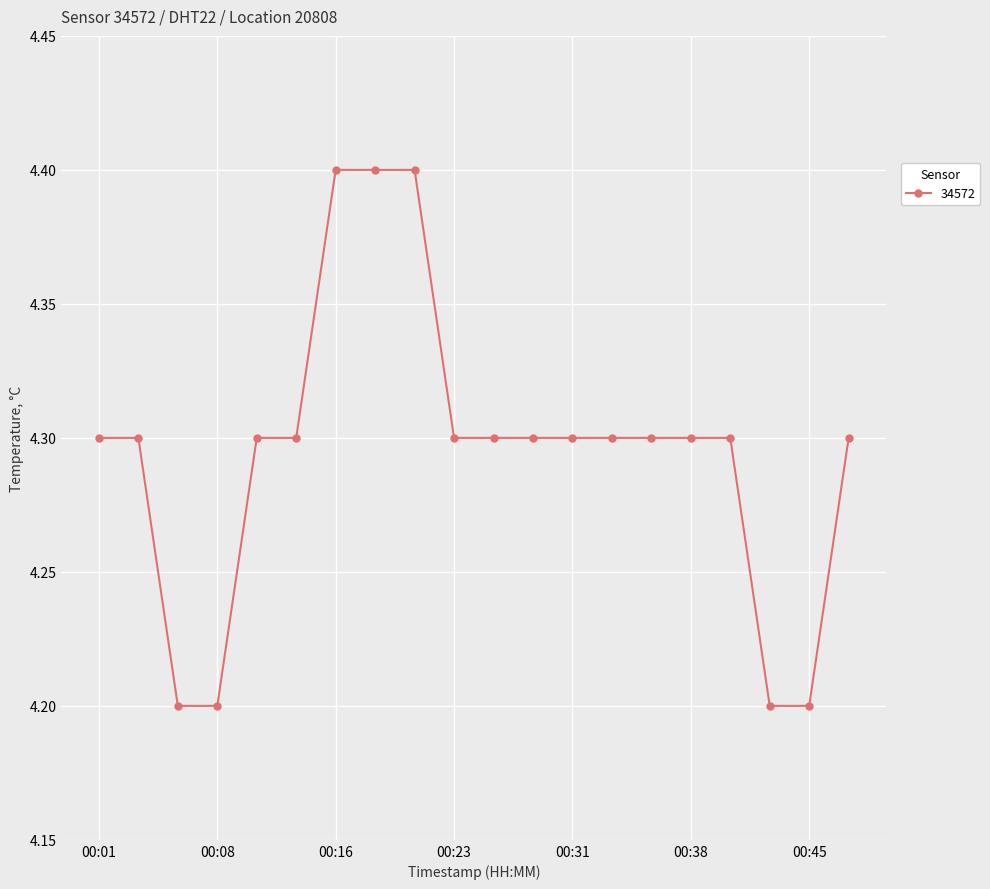

Reading left to right, transcribe all the data shown in this chart.

4.3	4.3	4.2	4.2	4.3	4.3	4.4	4.4	4.4	4.3	4.3	4.3	4.3	4.3	4.3	4.3	4.3	4.2	4.2	4.3